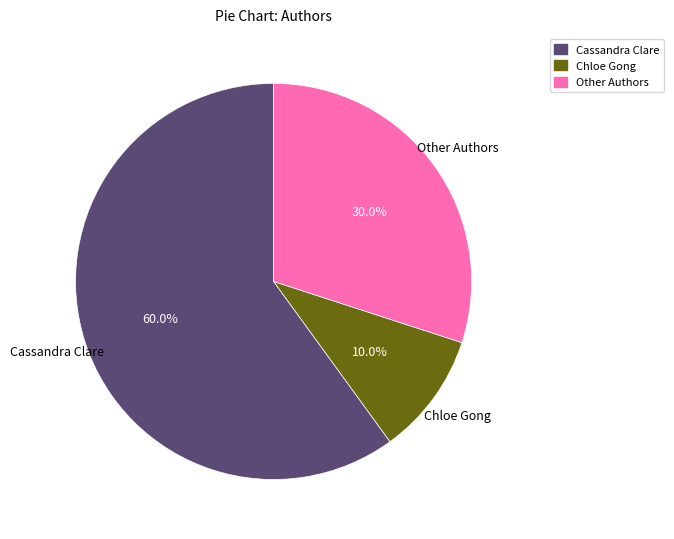

Which slice is the largest?

Cassandra Clare